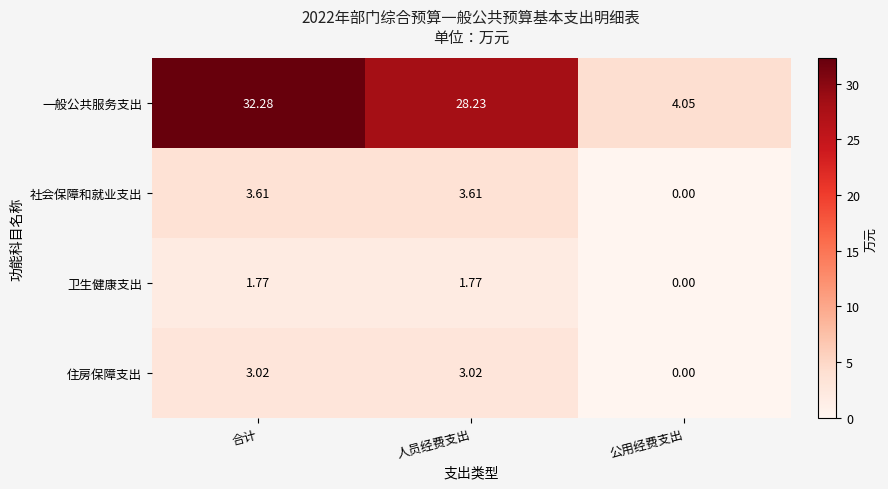

How many distinct data groups are displayed?

4